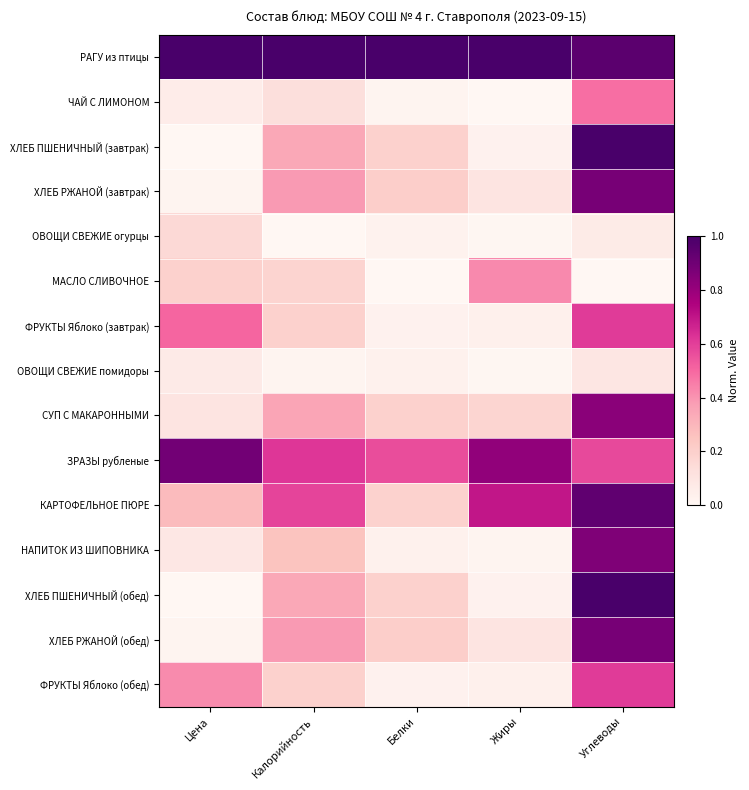

Rank the series at Жиры from lowest to highest value.

ЧАЙ С ЛИМОНОМ, ОВОЩИ СВЕЖИЕ огурцы, ОВОЩИ СВЕЖИЕ помидоры, НАПИТОК ИЗ ШИПОВНИКА, ХЛЕБ ПШЕНИЧНЫЙ (завтрак), ХЛЕБ ПШЕНИЧНЫЙ (обед), ФРУКТЫ Яблоко (завтрак), ФРУКТЫ Яблоко (обед), ХЛЕБ РЖАНОЙ (завтрак), ХЛЕБ РЖАНОЙ (обед), СУП С МАКАРОННЫМИ, МАСЛО СЛИВОЧНОЕ, КАРТОФЕЛЬНОЕ ПЮРЕ, ЗРАЗЫ рубленые, РАГУ из птицы